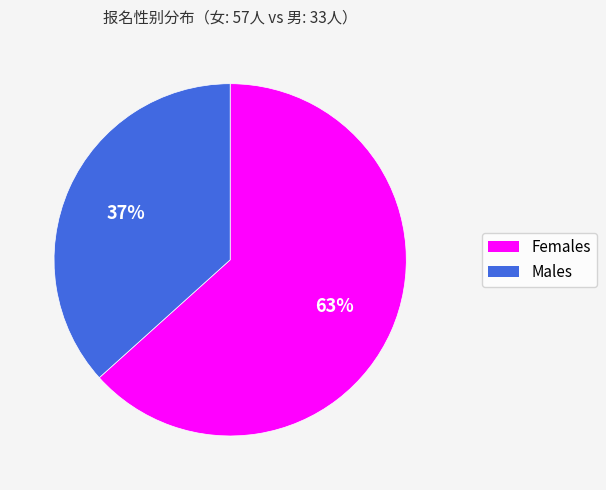

What is the ratio of the value at Females to the value at Males?

1.7